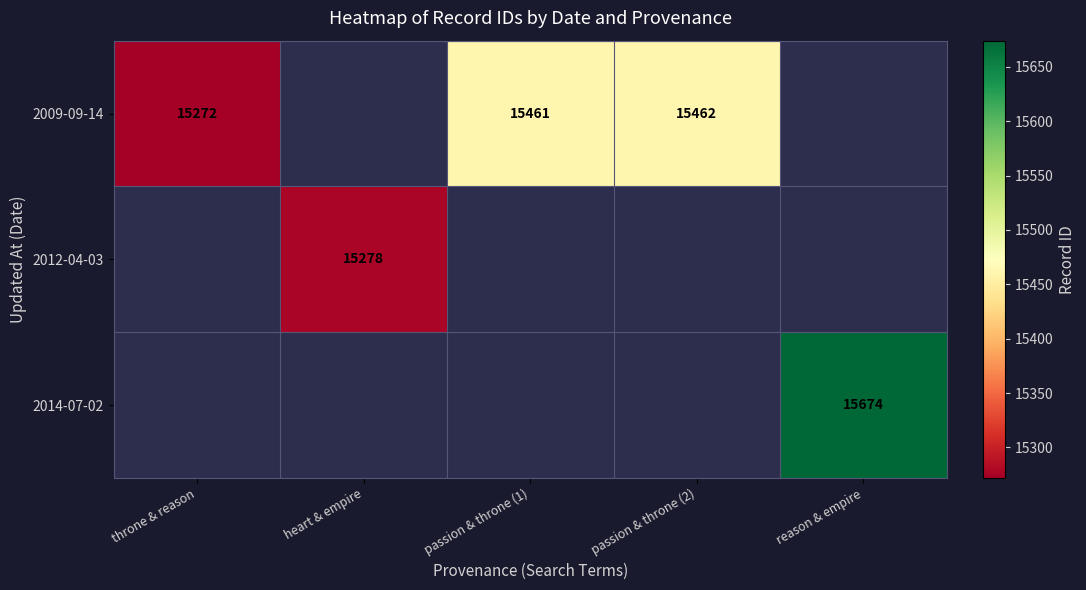

Count the number of categories in the chart.

5